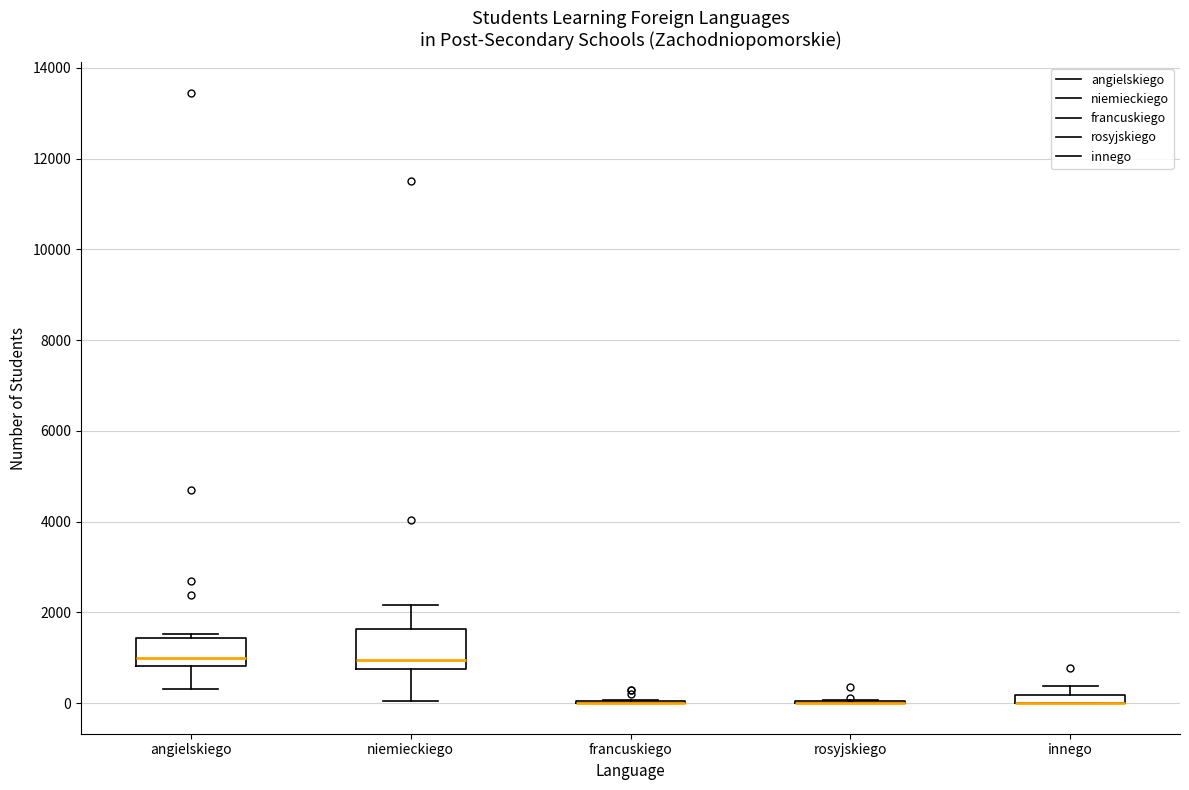

Which box is the tallest, from its lower edge to its upper edge?

niemieckiego